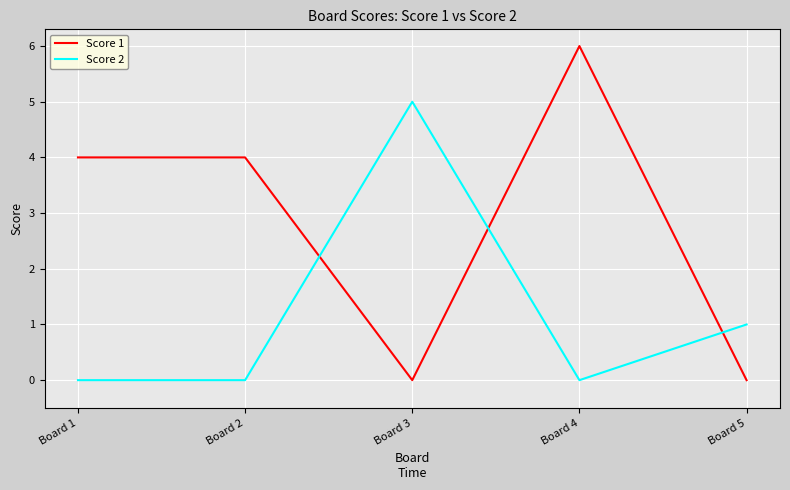

The Score 2 series shows 0 at Board 1. True or false?

True